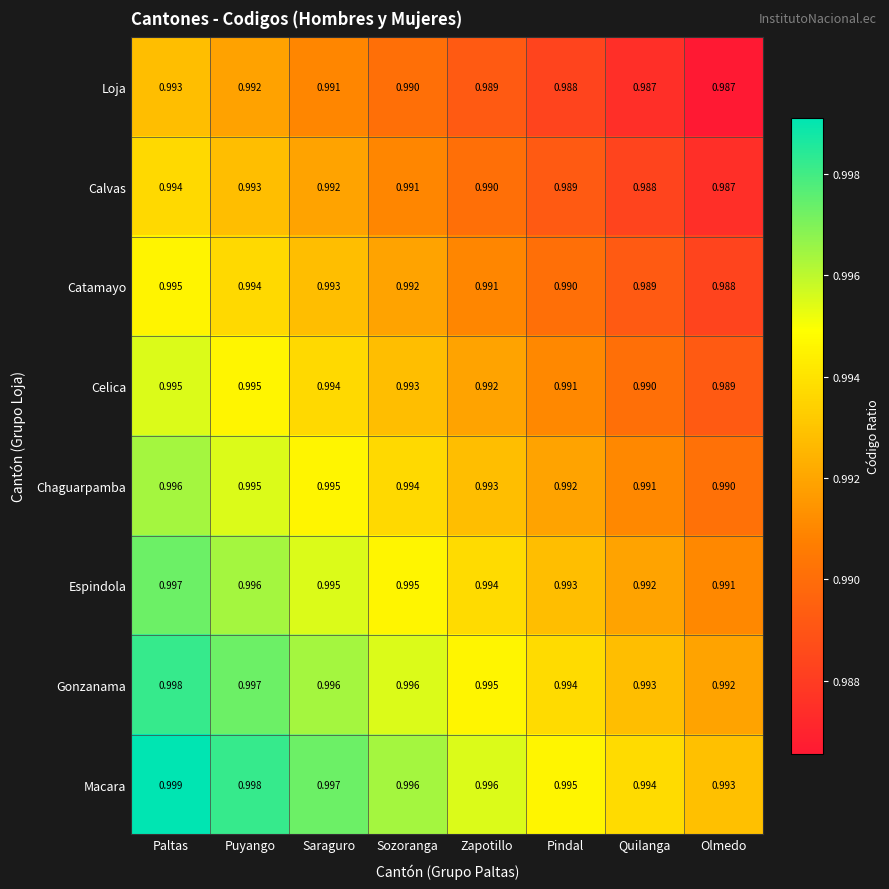

Which label corresponds to the largest value in the chart?

Paltas